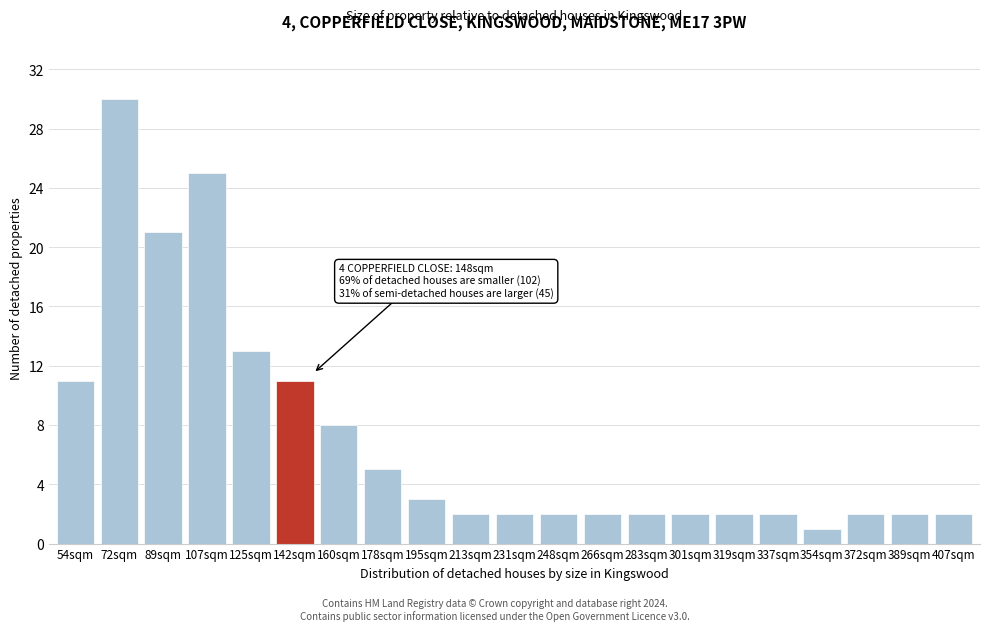

Reading left to right, transcribe all the data shown in this chart.

11	30	21	25	13	11	8	5	3	2	2	2	2	2	2	2	2	1	2	2	2